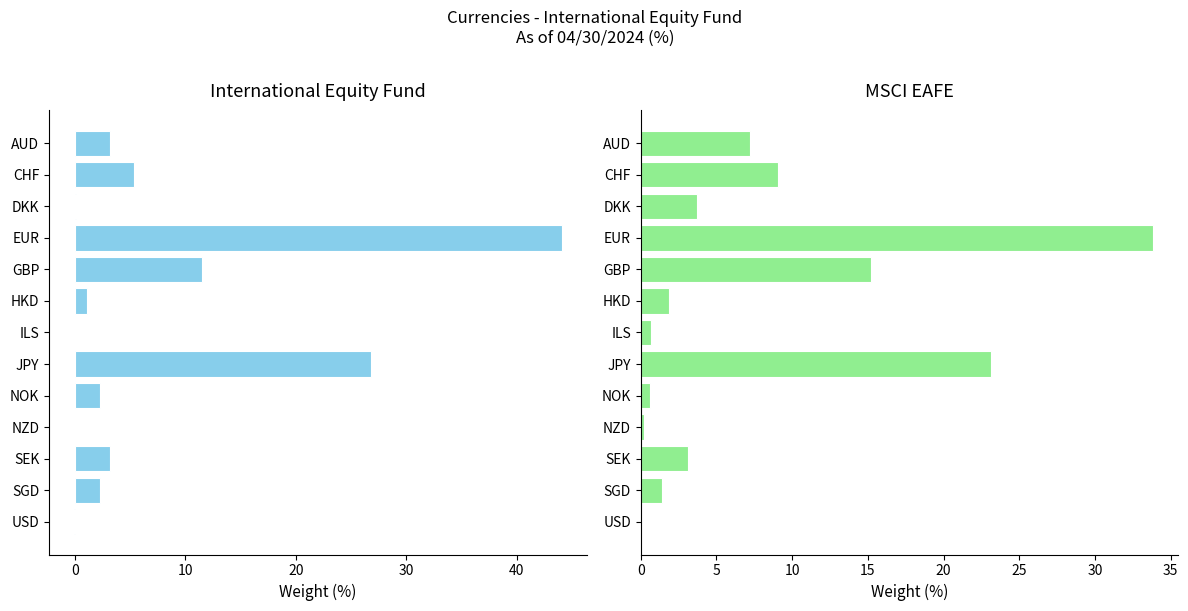

What are all the series names shown in the legend?

International Equity Fund, MSCI EAFE